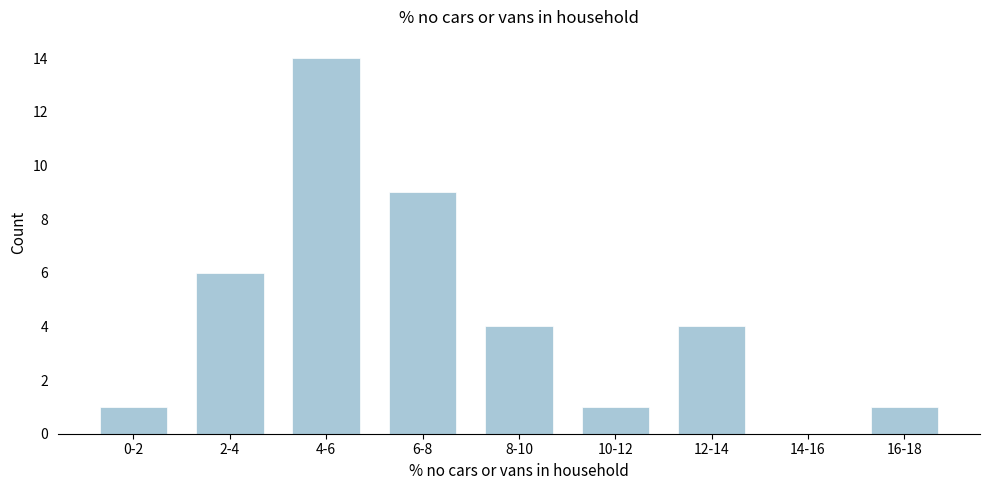

Reading left to right, what are all the values shown in this chart?

0-2=1	2-4=6	4-6=14	6-8=9	8-10=4	10-12=1	12-14=4	14-16=0	16-18=1